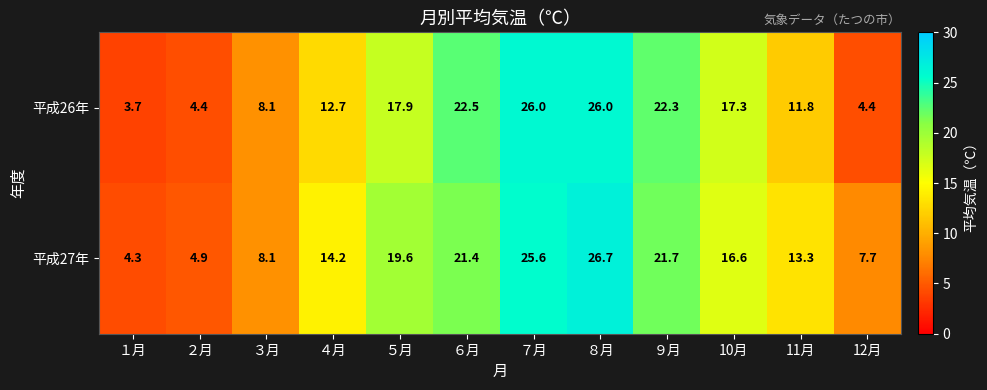

Which series has the widest spread of values?

平成27年